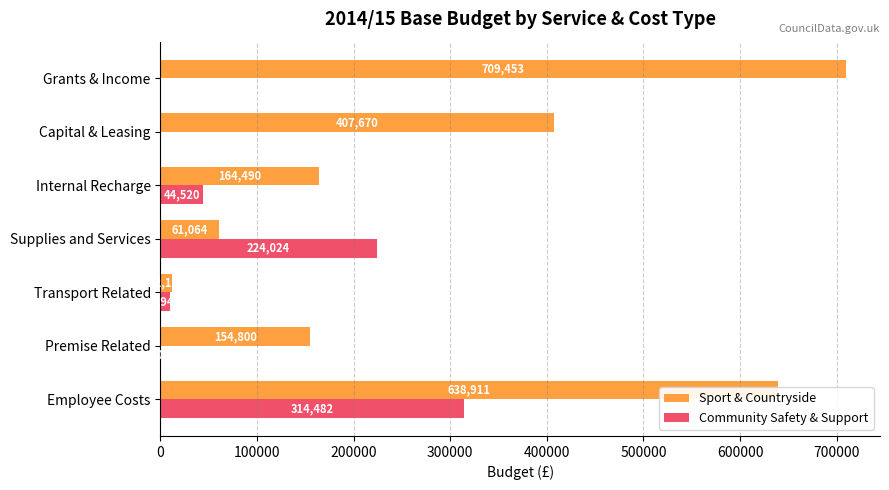

At which category does the chart reach its peak across all series?

Grants & Income